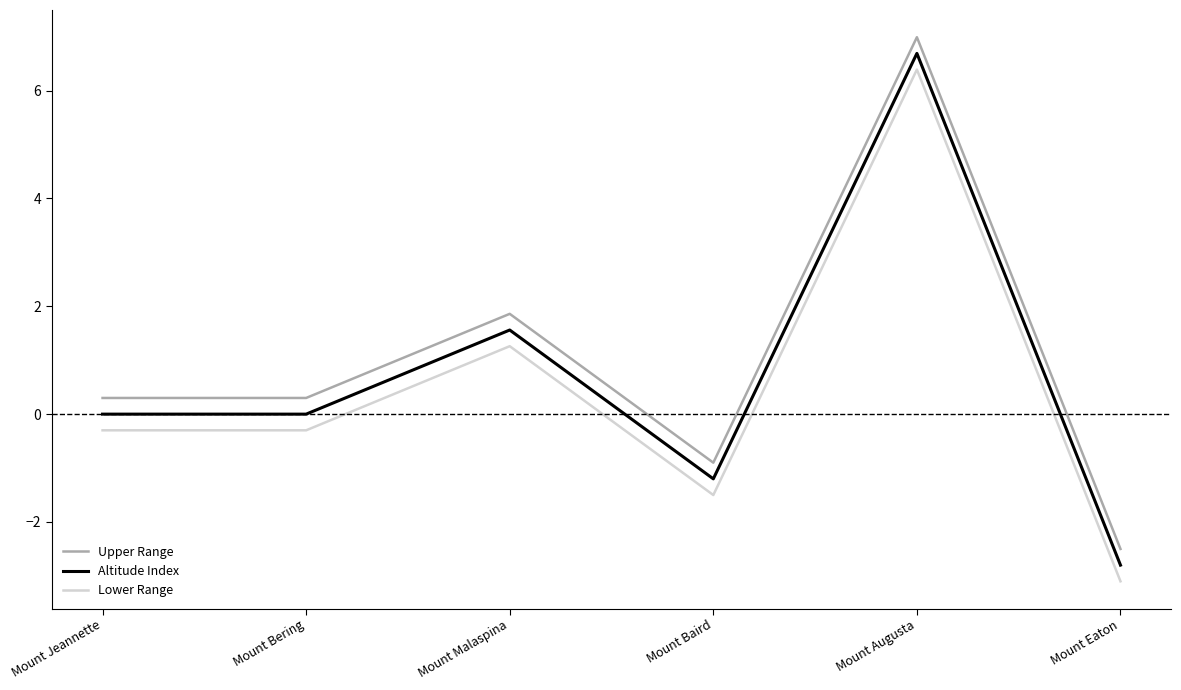

Is the value of Upper Range at Mount Eaton greater than the value of Altitude Index at Mount Baird?

No